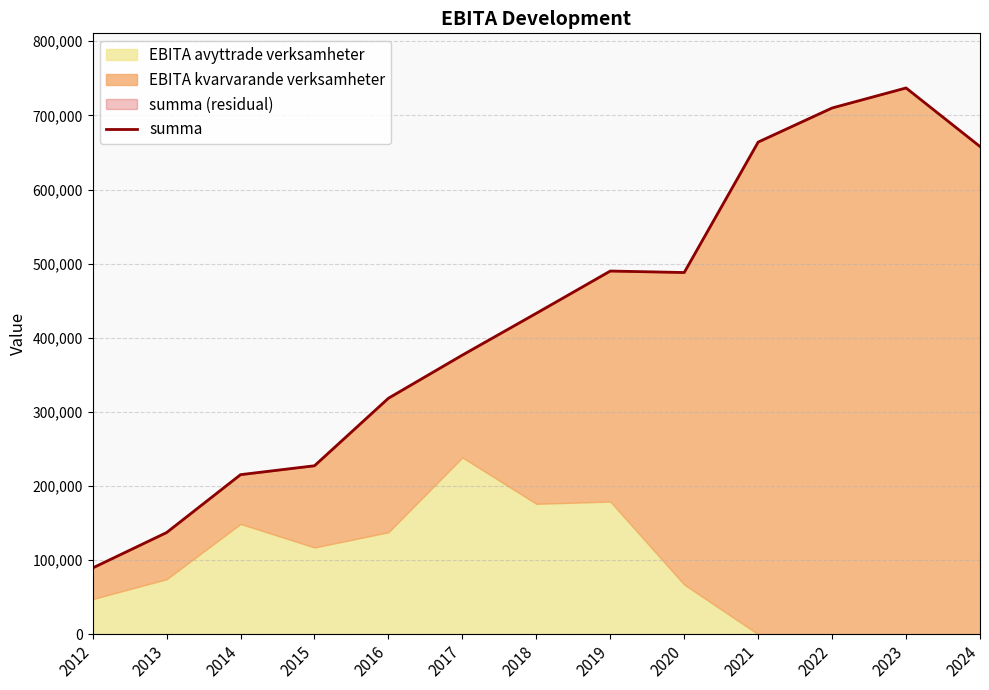

At which category does the data reach its first local peak?

2019